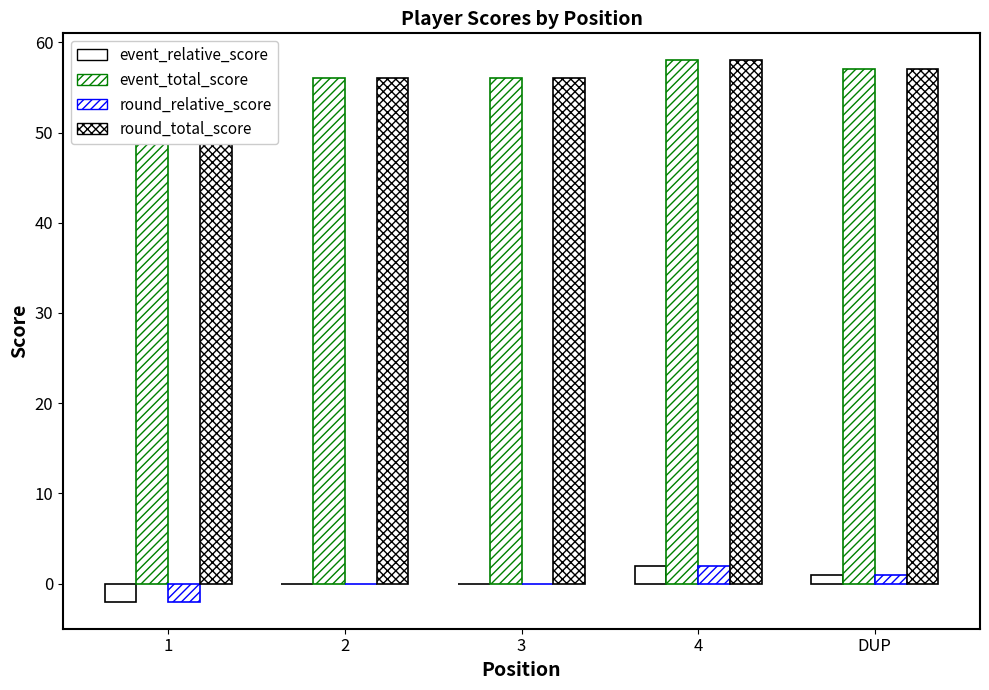

What position from the left is DUP?

5